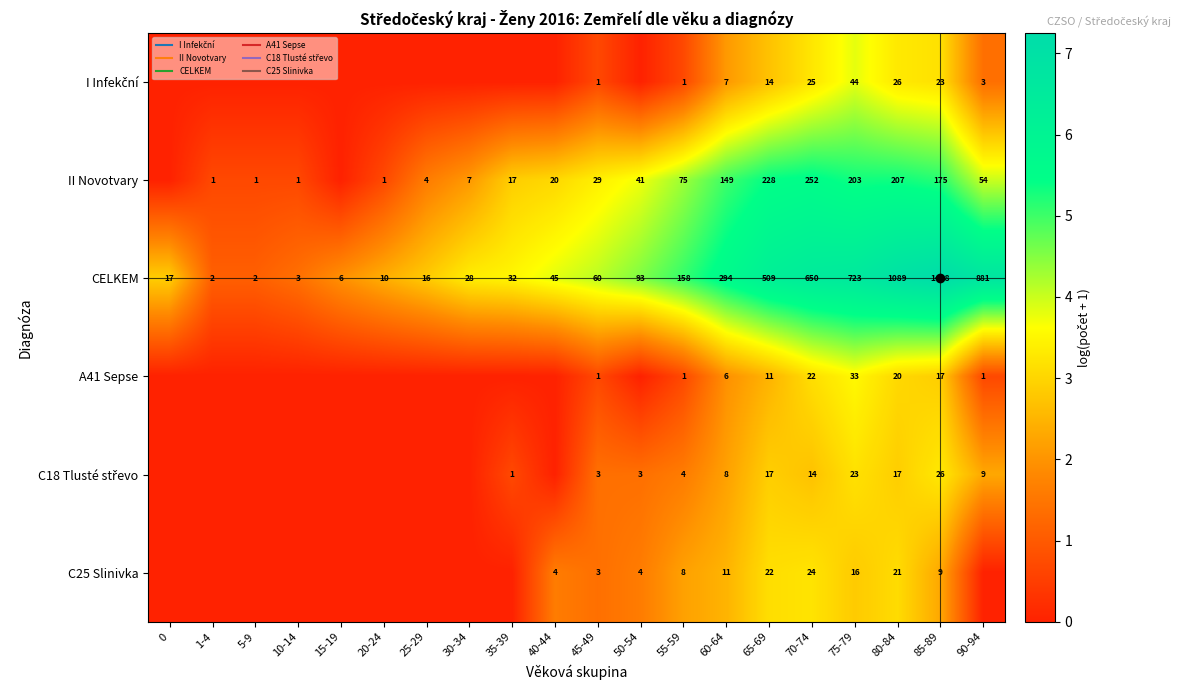

Count the number of categories in the chart.

20